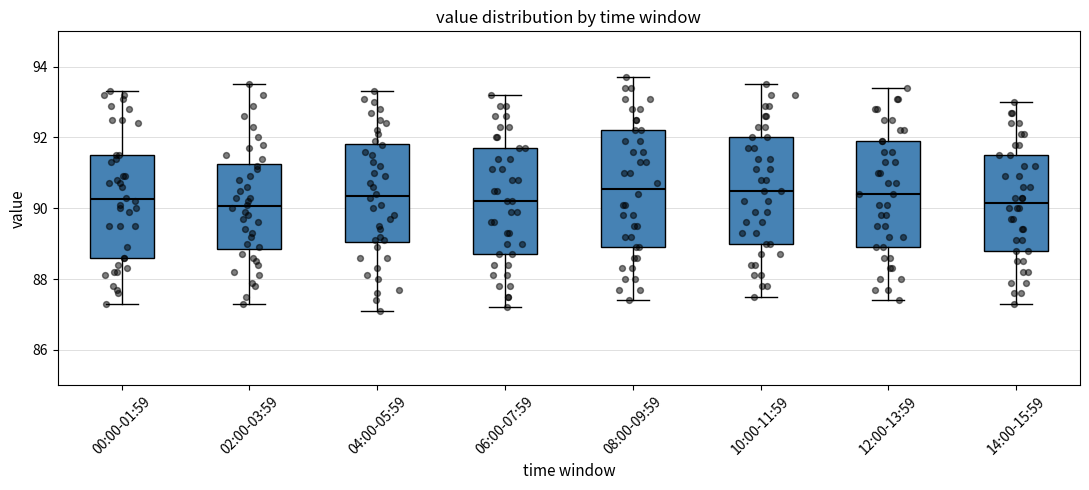

Which box is the tallest, from its lower edge to its upper edge?

08:00-09:59